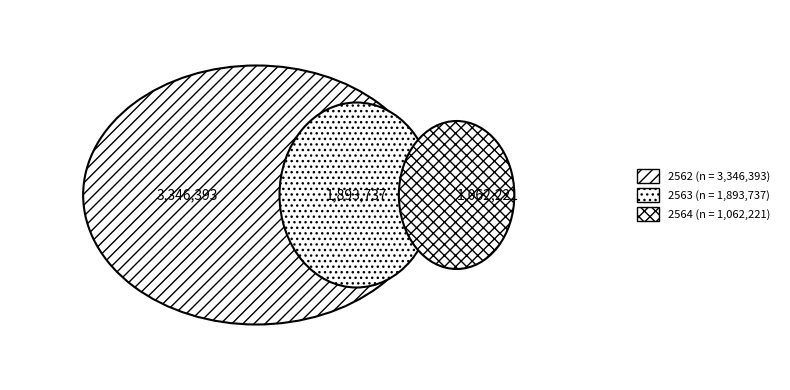

Does 2564 account for over 50% of the chart?

No